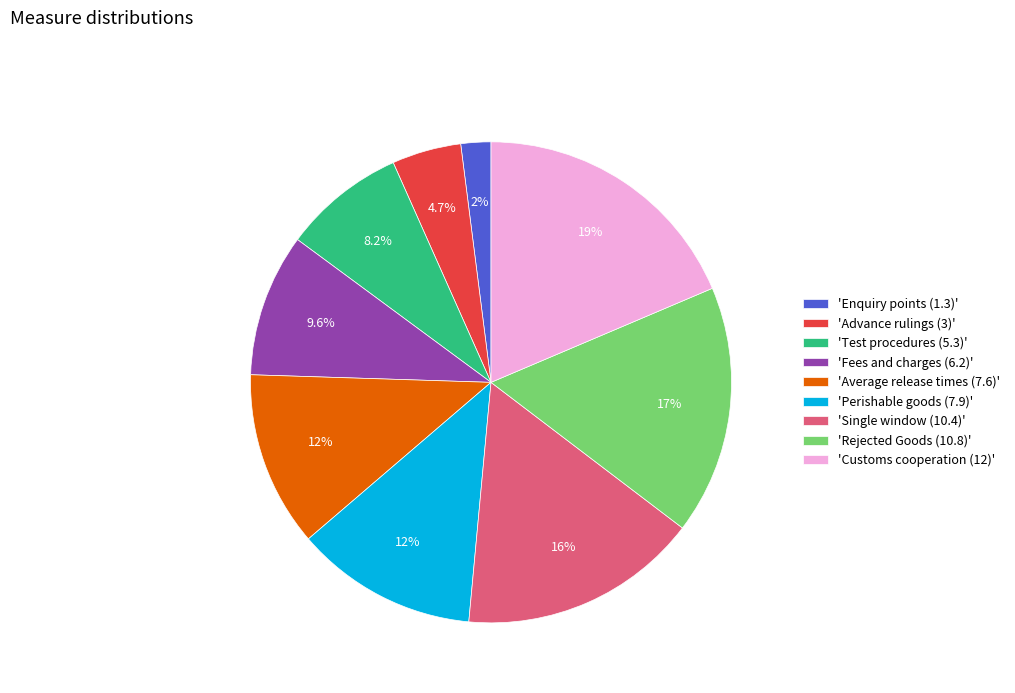

To the nearest percent, what is the difference between the largest and smallest slice percentages?

17%